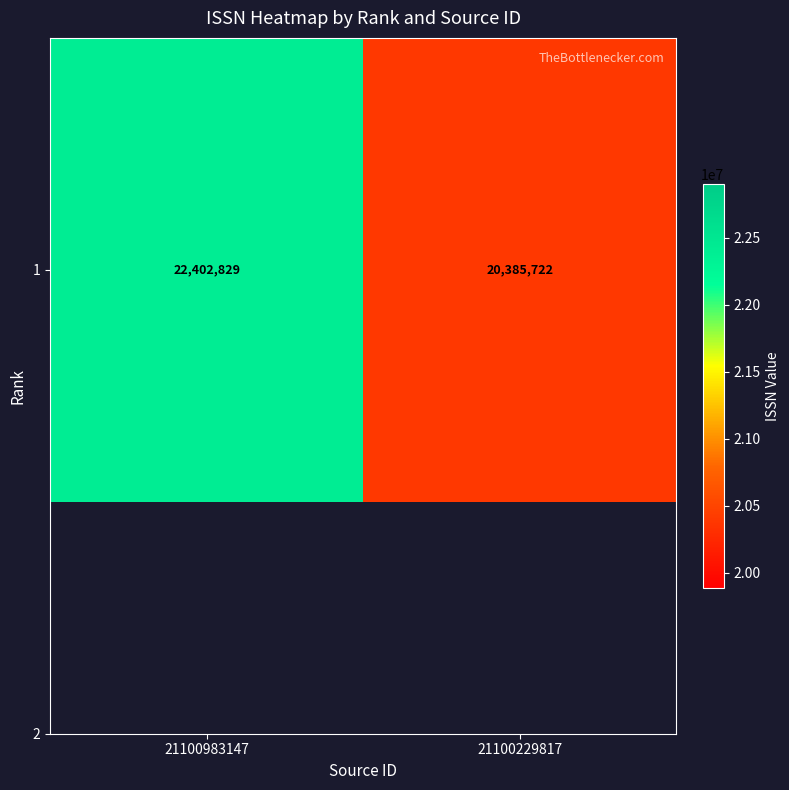

Reading left to right, transcribe all the data shown in this chart.

22402829	20385722